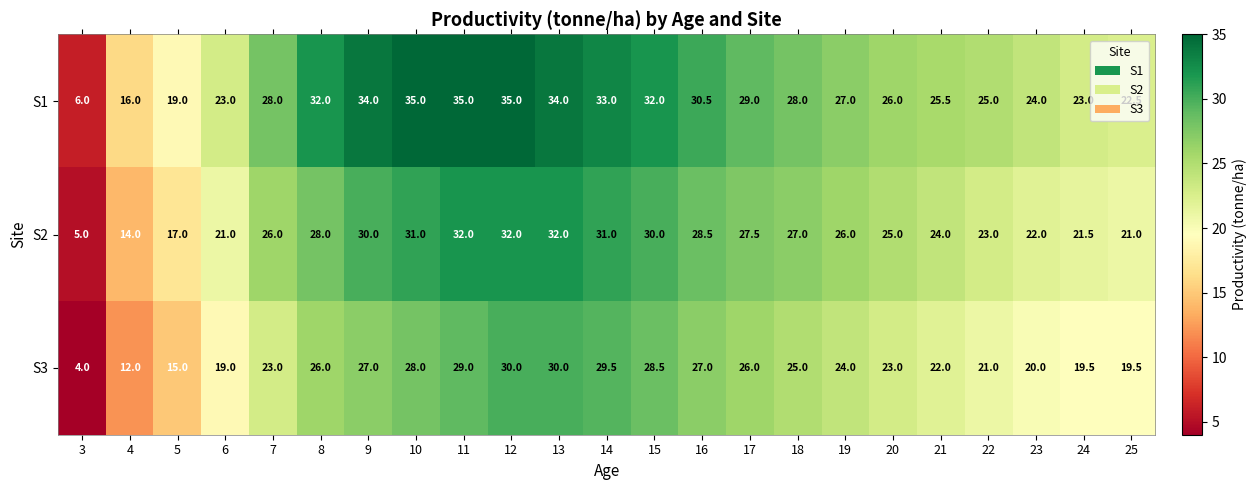

What is the difference between the maximum and second lowest values in the S2 series?

18.0